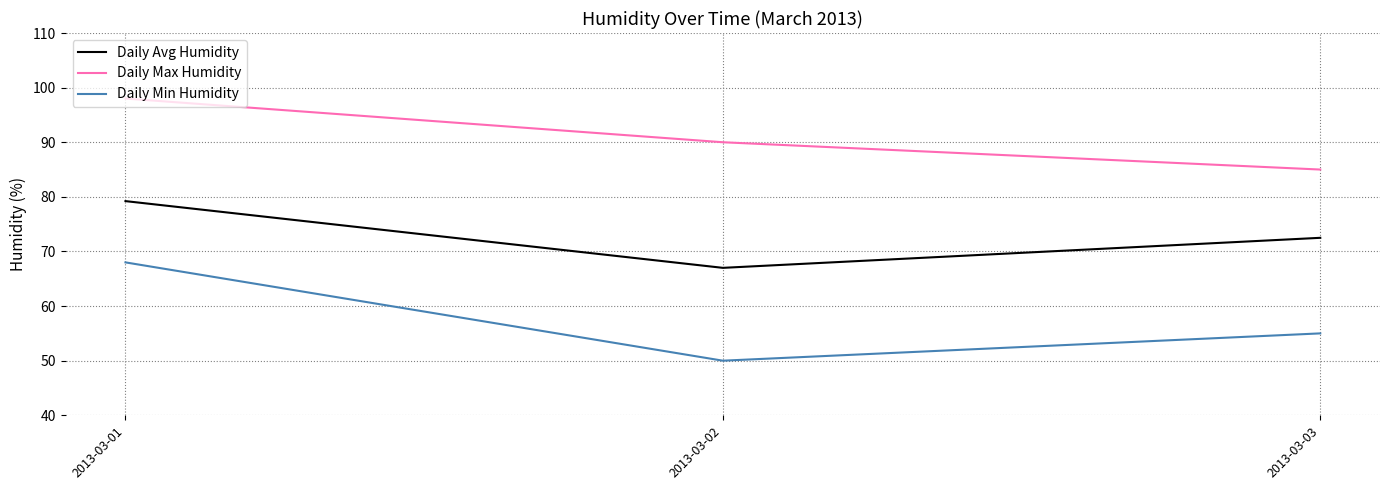

Where does the Daily Avg Humidity series first go above 72?

2013-03-01